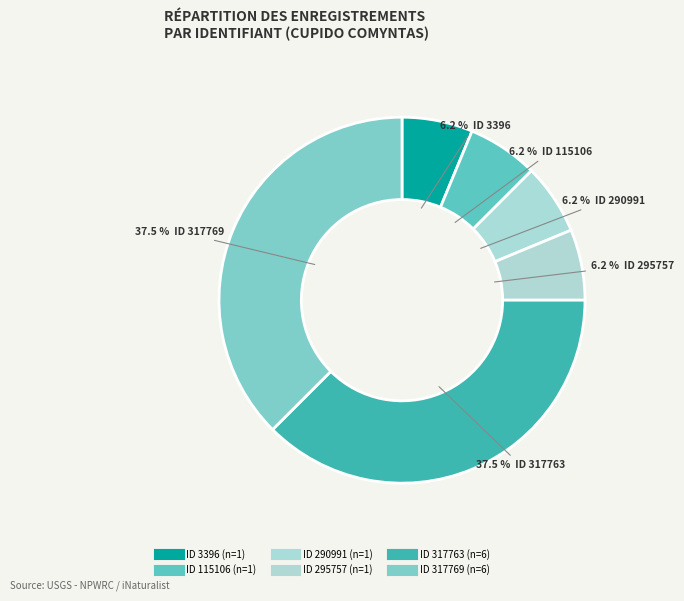

How many segments does this pie chart have?

6